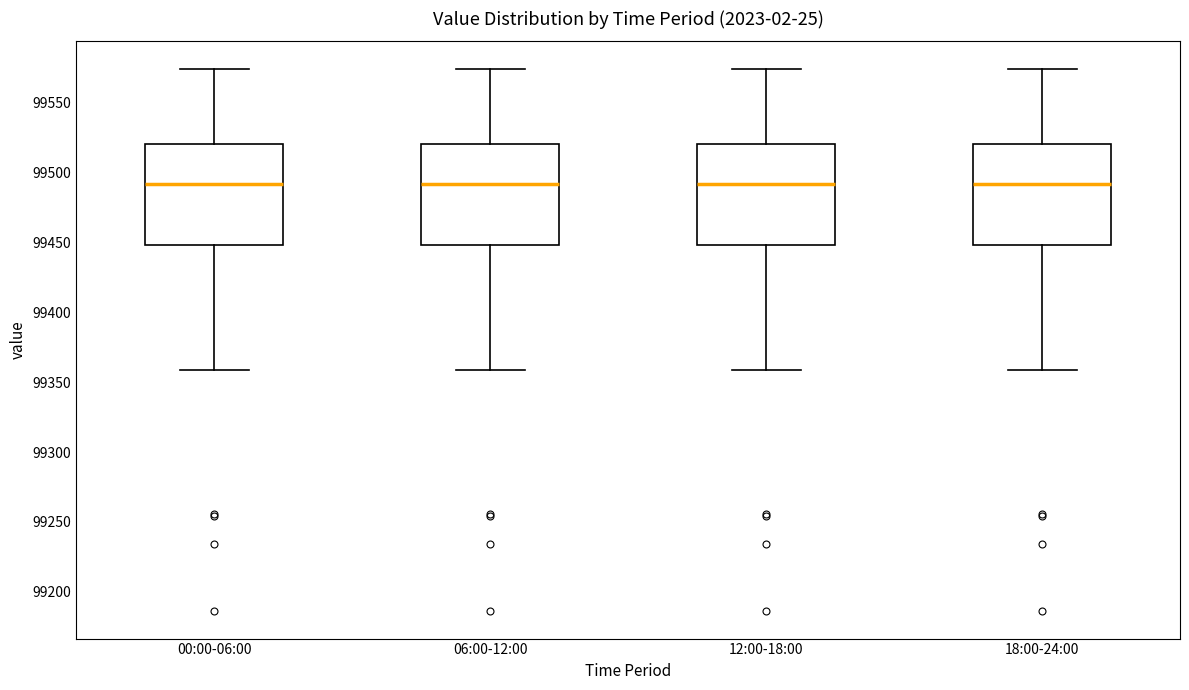

Reading left to right, read every box against the y-axis: the position of its median line, the range the box covers, and the ends of its whiskers. The values are not printed on the chart, so give them approximately, as read against the axis.

00:00-06:00: median 99490, box 99450 to 99520, whiskers 99360 to 99575
06:00-12:00: median 99490, box 99450 to 99520, whiskers 99360 to 99575
12:00-18:00: median 99490, box 99450 to 99520, whiskers 99360 to 99575
18:00-24:00: median 99490, box 99450 to 99520, whiskers 99360 to 99575